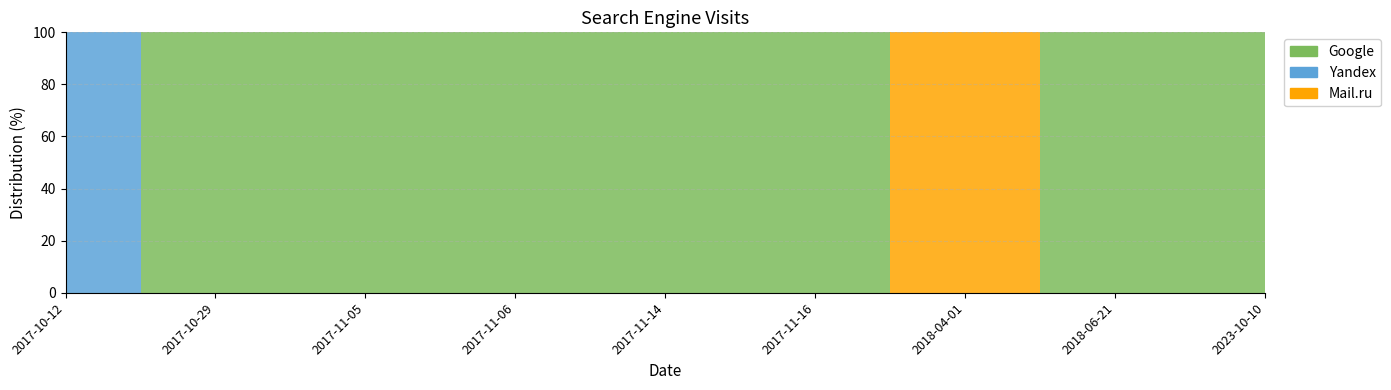

The value of Google at 2017-11-16 is 1. True or false?

False